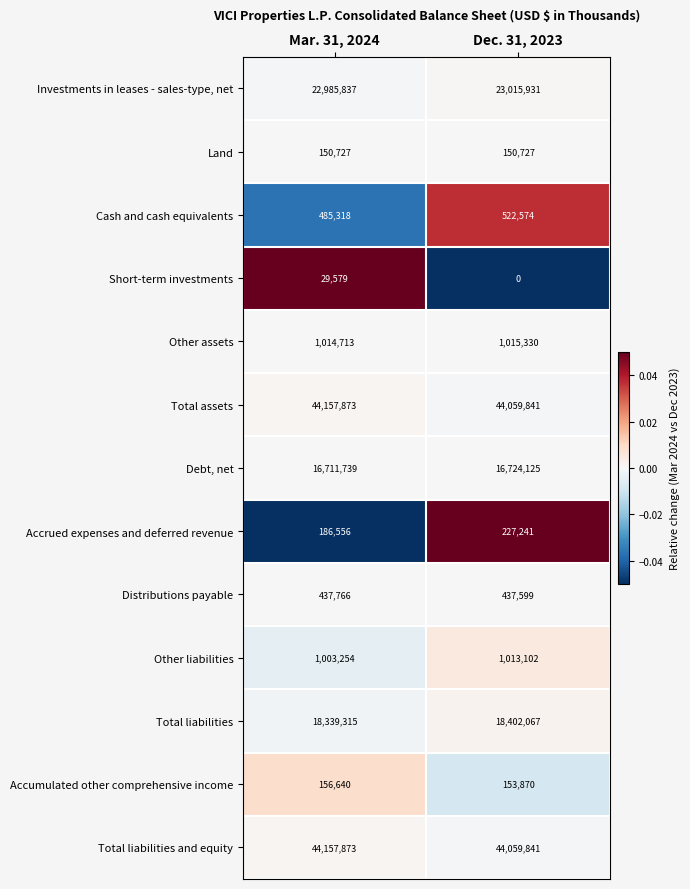

What is the difference between the highest and lowest values at Mar. 31, 2024?

44128294